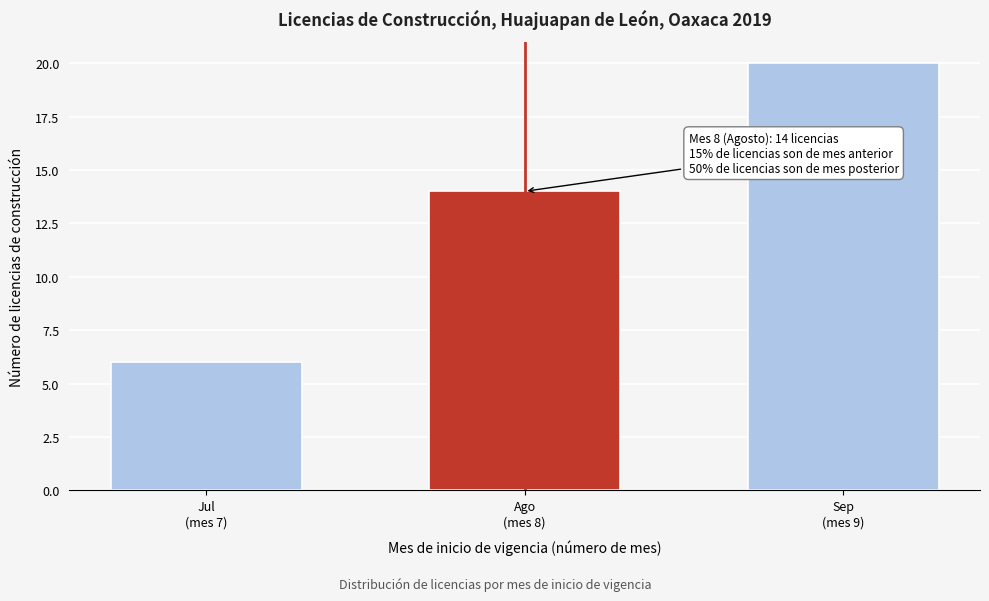

Reading left to right, list all the values displayed in this chart.

6	14	20